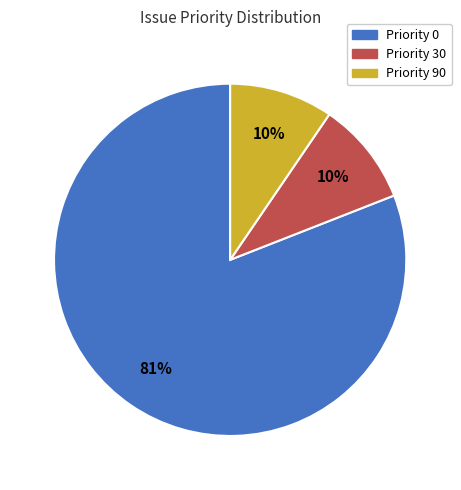

To the nearest percent, what is the combined percentage of Priority 0 and Priority 30?

90%